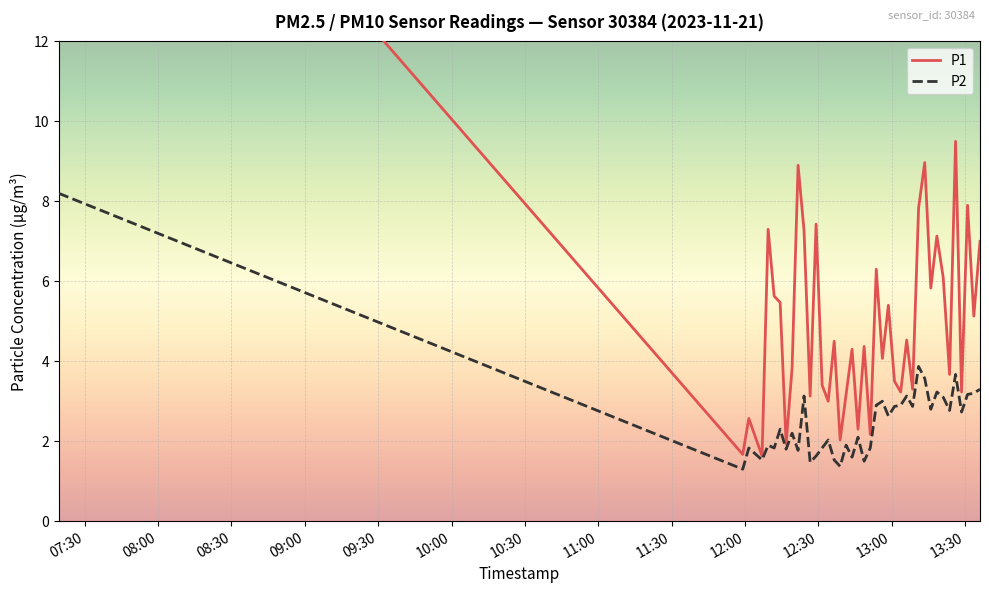

What are all the series names shown in the legend?

P1, P2